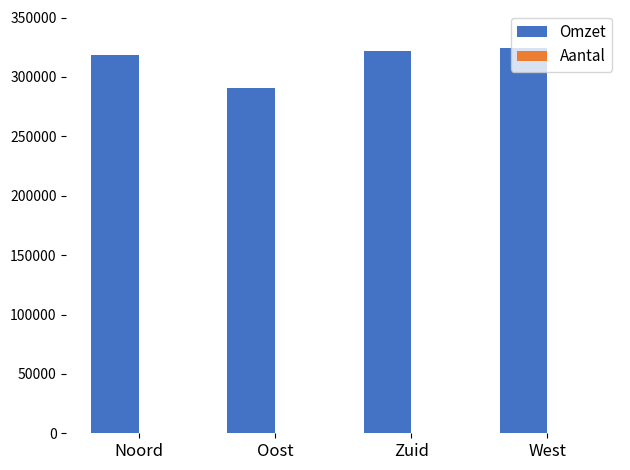

Read the Omzet value at Noord.

318440